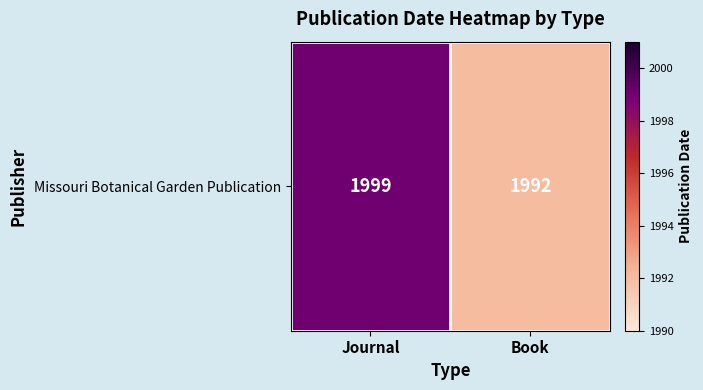

The chart shows a value of 1999 at Journal. True or false?

True